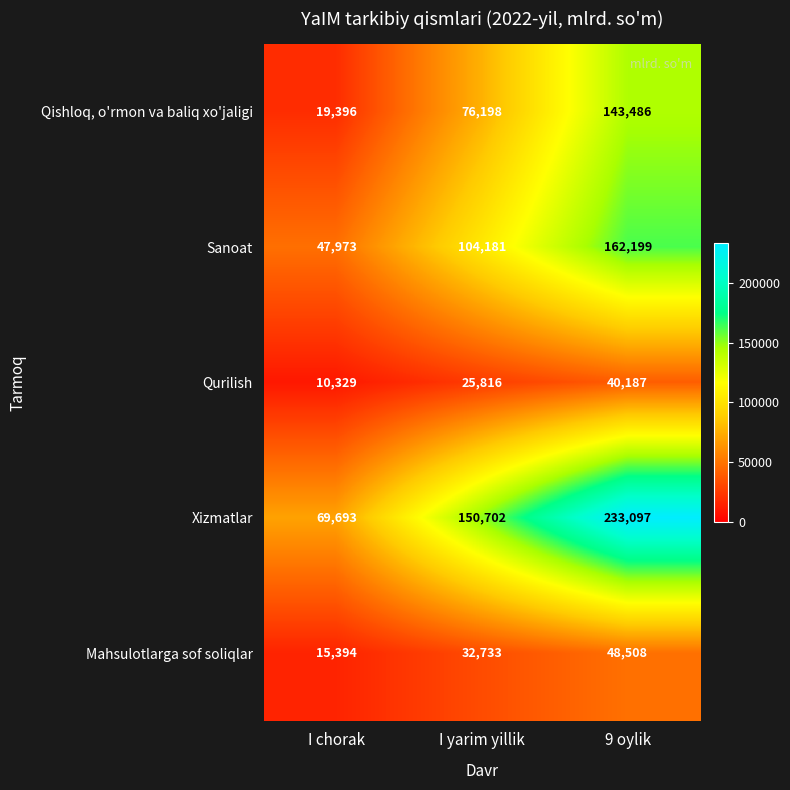

The value of Xizmatlar at 9 oylik is 233097. True or false?

True